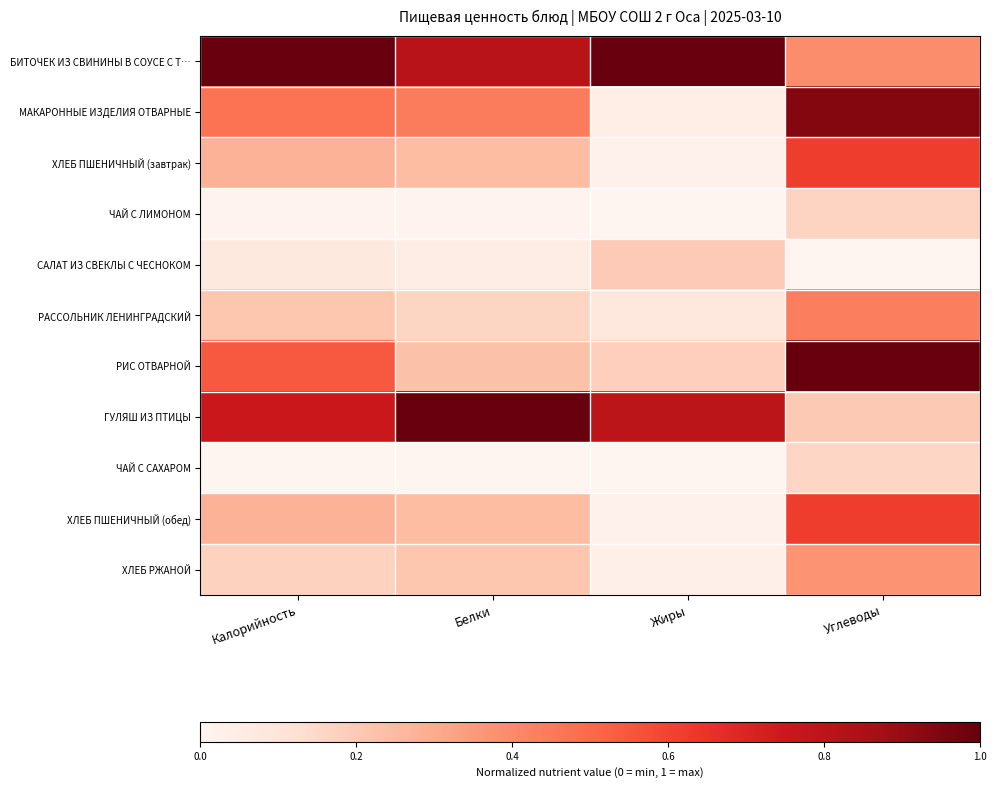

What is the spread (max minus min) of values at Белки?

1.0